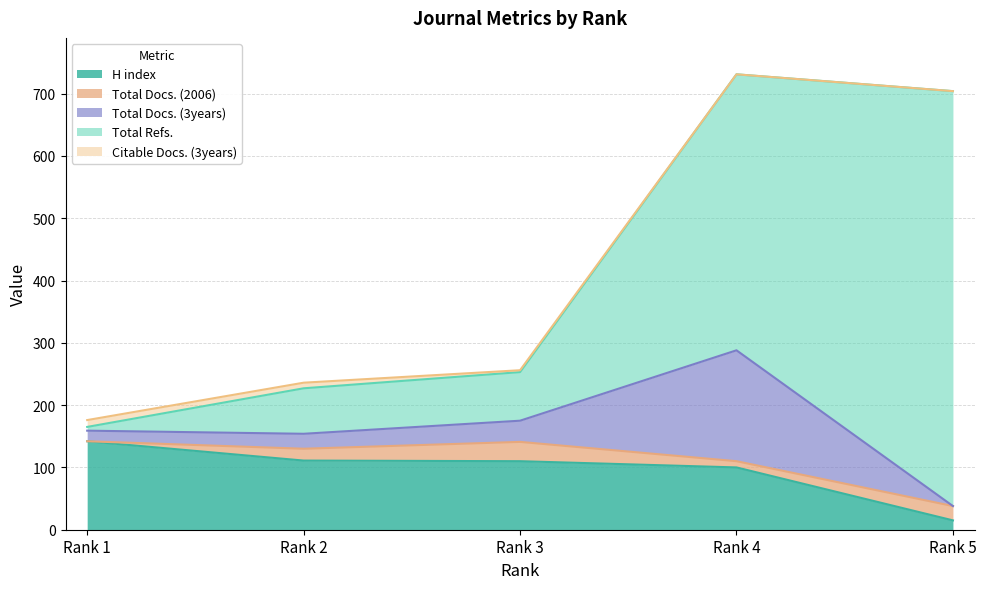

How many values in the H index series are below 110?

2